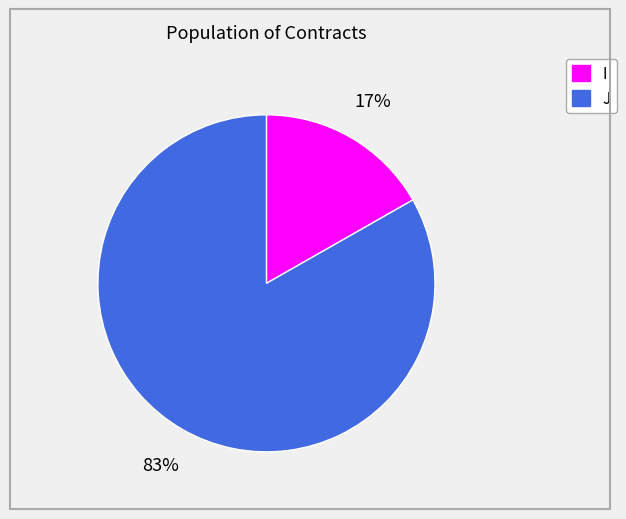

To the nearest percent, what is the difference between the largest and smallest slice percentages?

66%